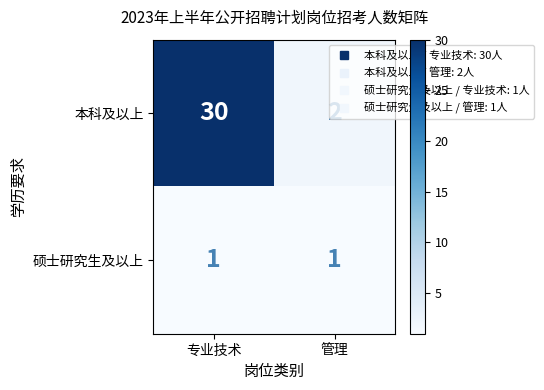

Count the number of data series in this chart.

2